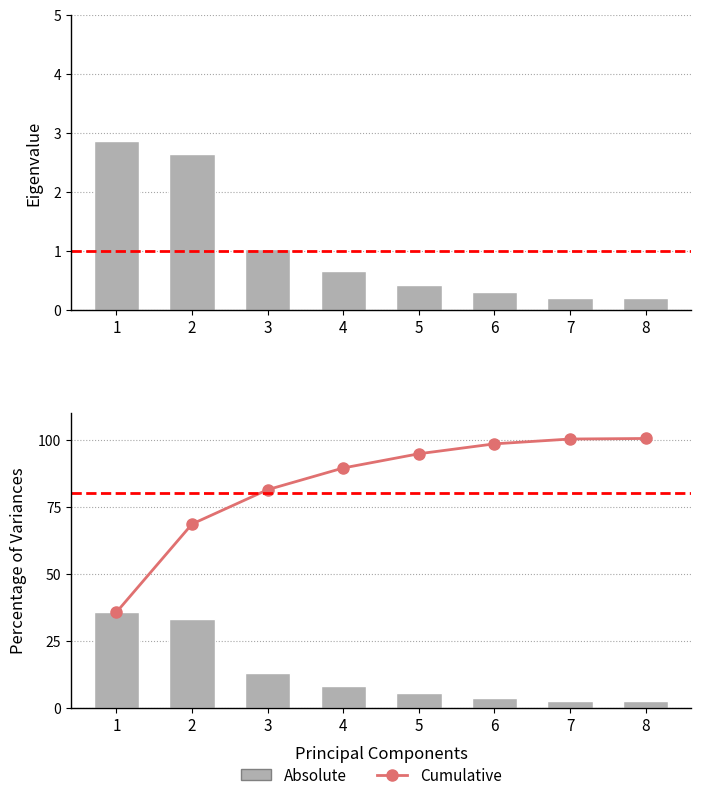

At 6, list the series in order from largest to smallest.

Cumulative, Absolute